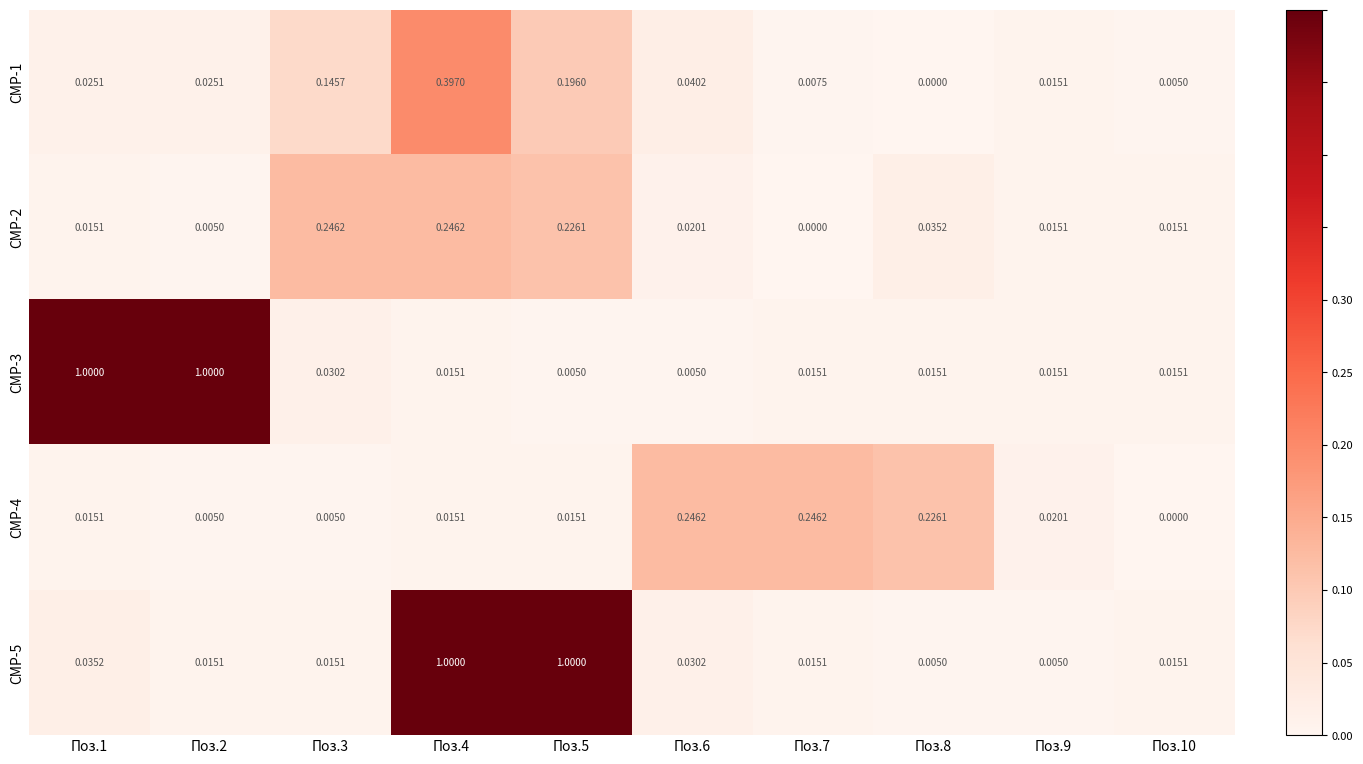

How many series are shown in this chart?

5